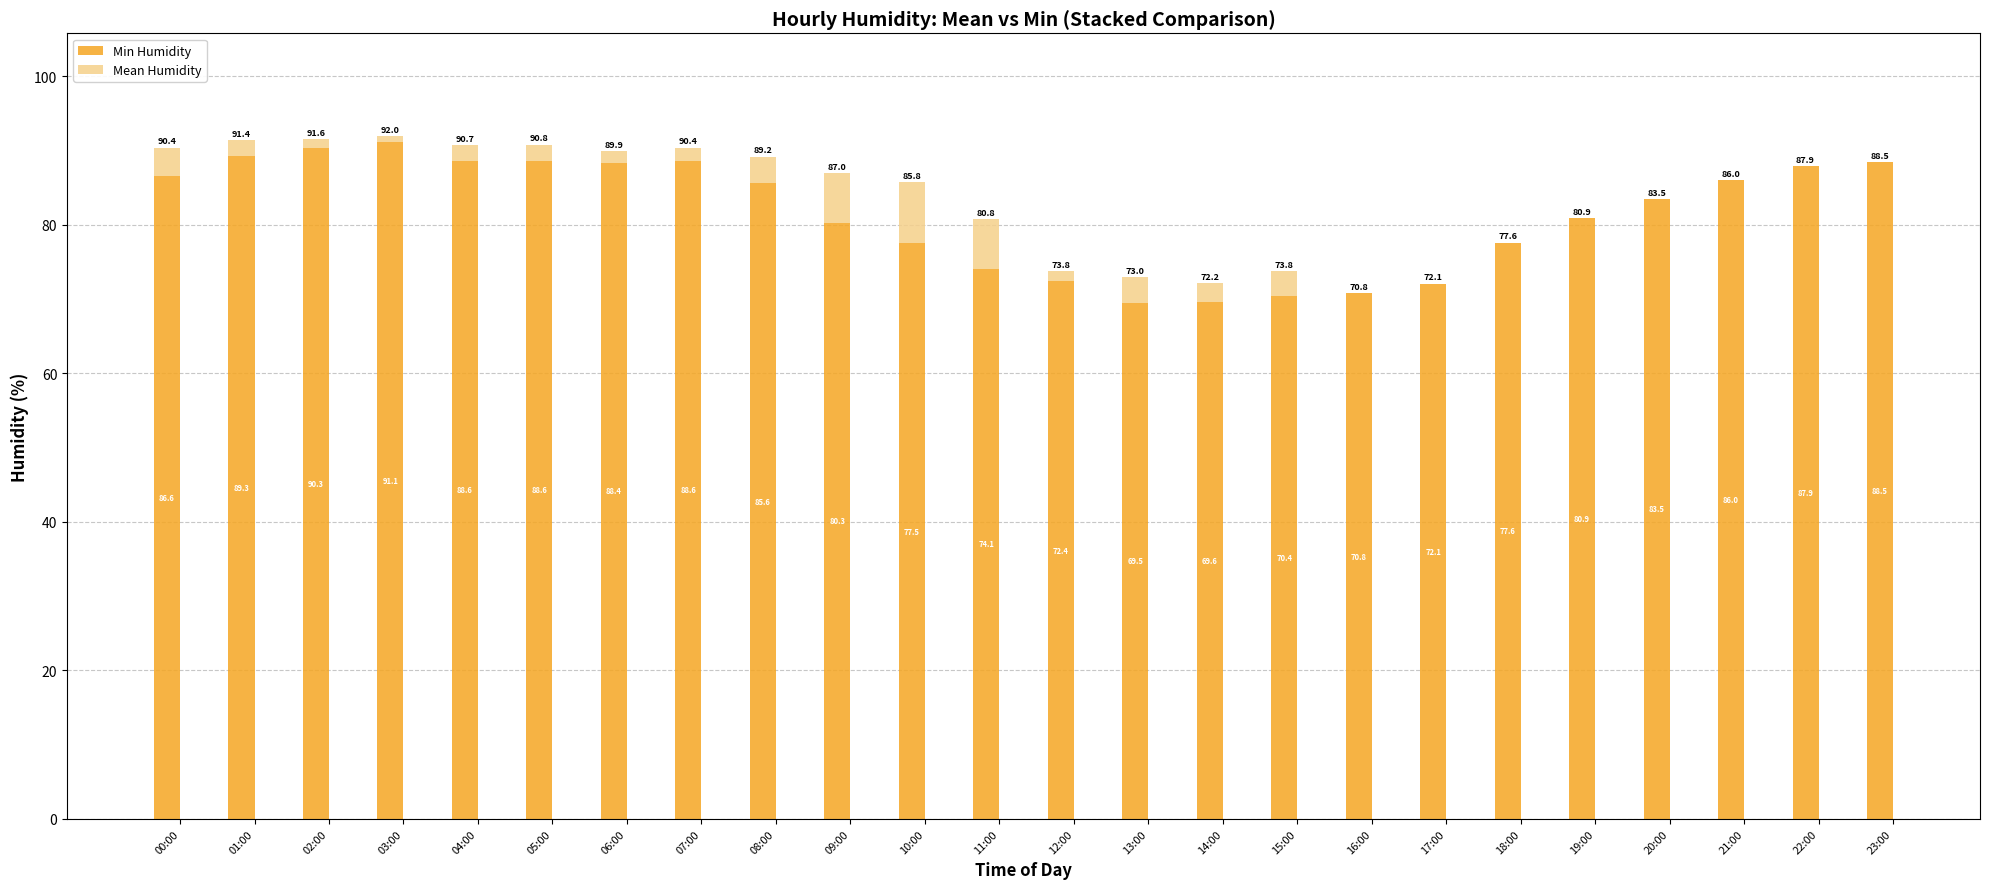

Reading left to right, transcribe the values for Min Humidity.

00:00=86.6	01:00=89.3	02:00=90.3	03:00=91.1	04:00=88.6	05:00=88.6	06:00=88.4	07:00=88.6	08:00=85.6	09:00=80.3	10:00=77.5	11:00=74.1	12:00=72.4	13:00=69.5	14:00=69.6	15:00=70.4	16:00=70.8	17:00=72.1	18:00=77.6	19:00=80.9	20:00=83.5	21:00=86.0	22:00=87.9	23:00=88.5